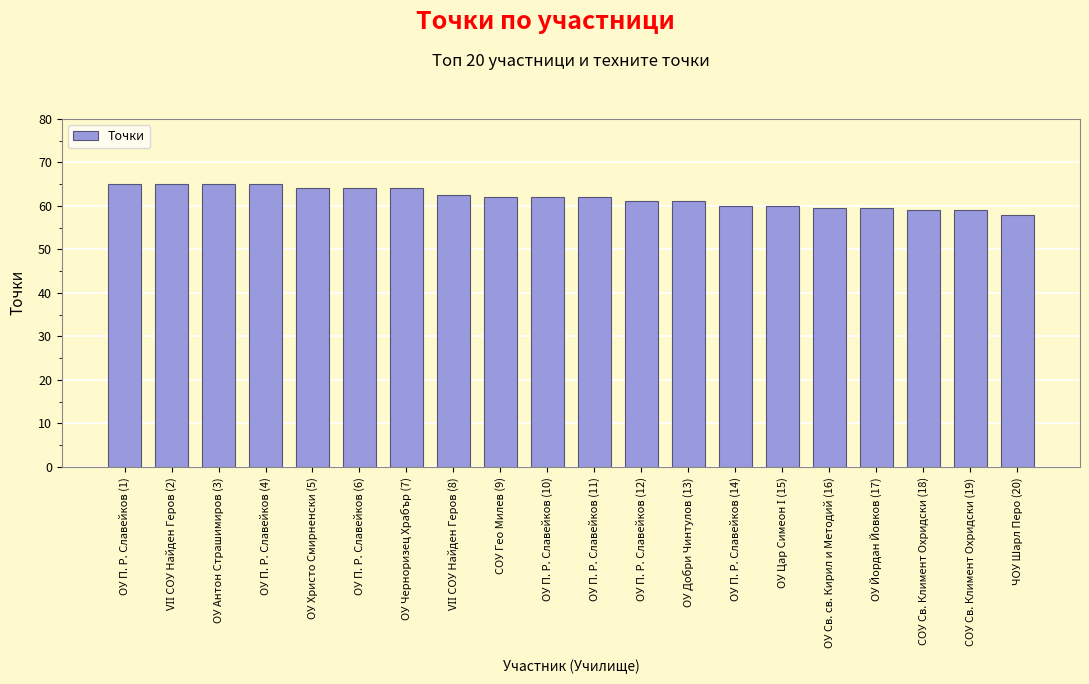

Reading right to left, extract all data points from this chart.

58.0	59.0	59.0	59.5	59.5	60.0	60.0	61.0	61.0	62.0	62.0	62.0	62.5	64.0	64.0	64.0	65.0	65.0	65.0	65.0